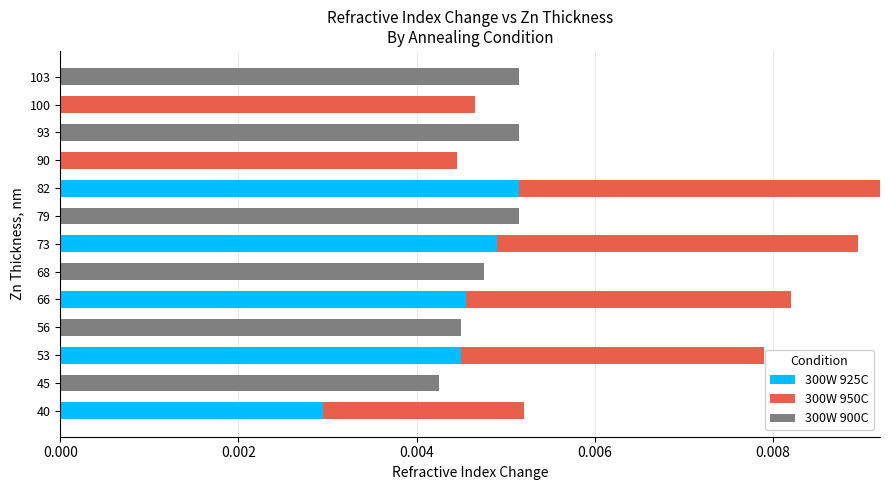

Which category has the highest value in the 300W 925C series?

82